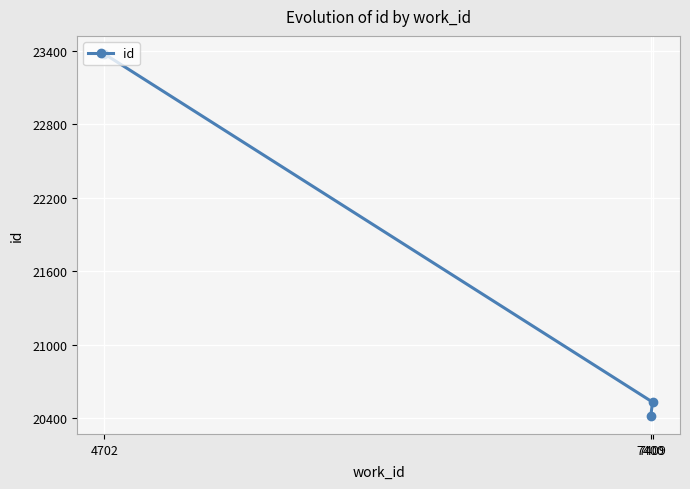

Is this an area chart (filled region under the line)?

No